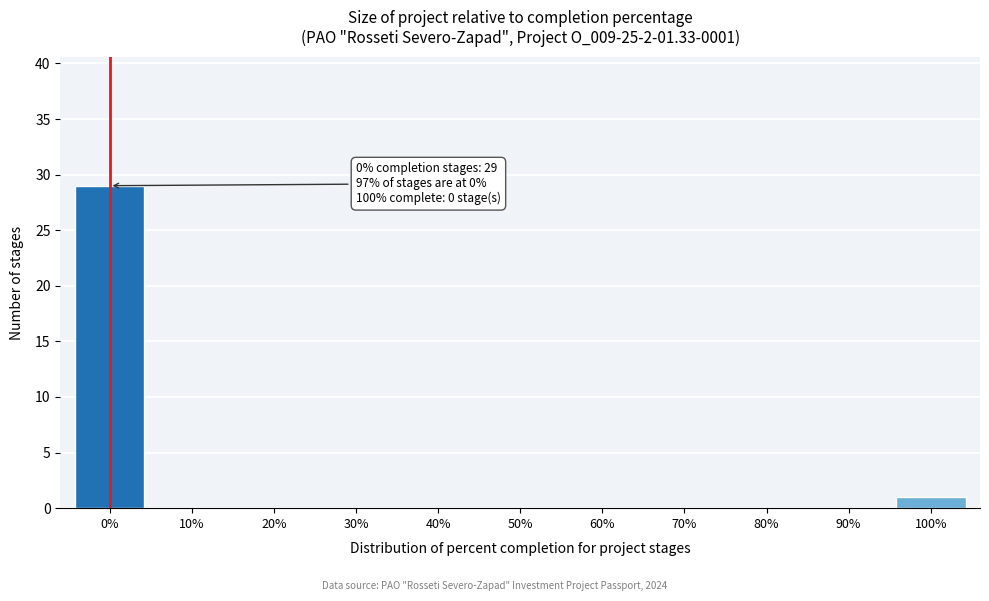

Reading left to right, list all the values displayed in this chart.

0%=29	10%=0	20%=0	30%=0	40%=0	50%=0	60%=0	70%=0	80%=0	90%=0	100%=1